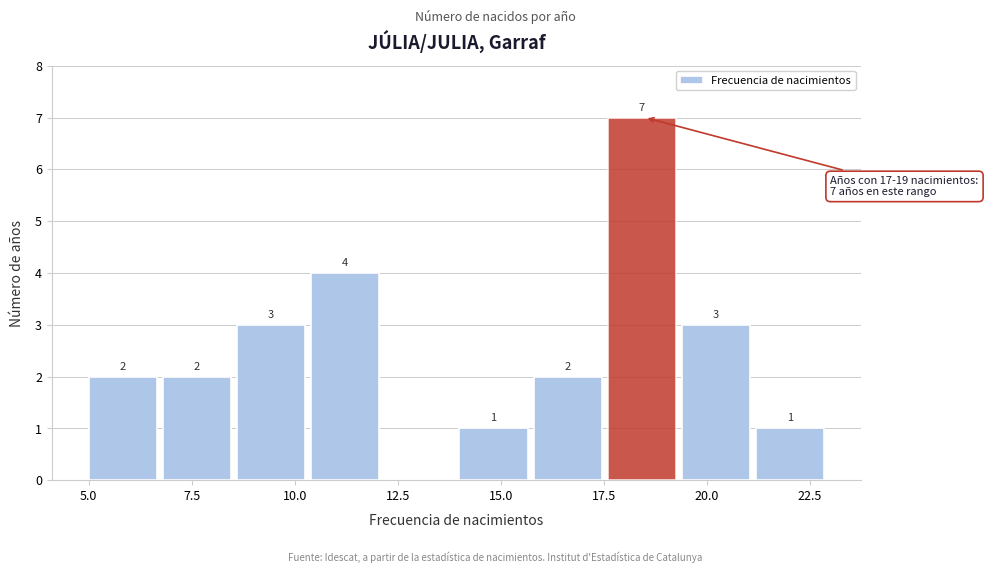

Read against the x-axis, roughly where is the centre of the tallest bar?

18.5